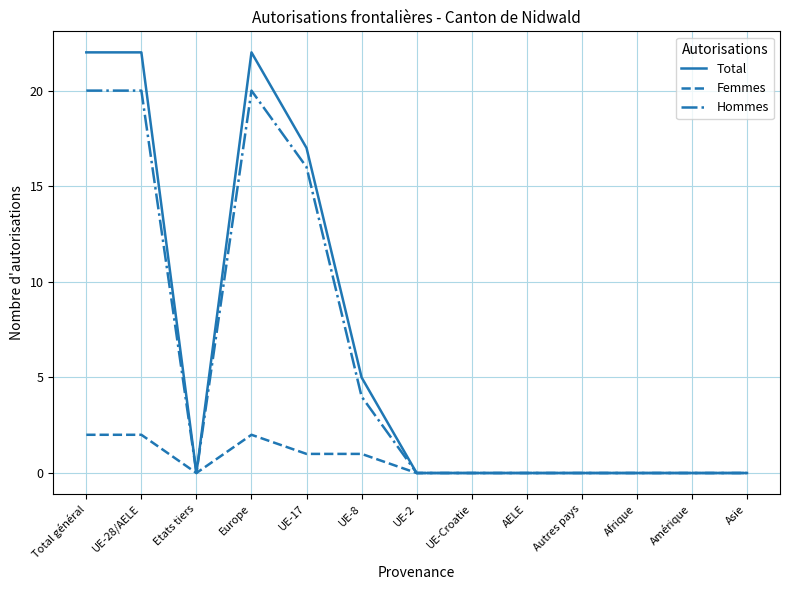

Is the value of Femmes at Total général greater than the value of Hommes at UE-Croatie?

Yes